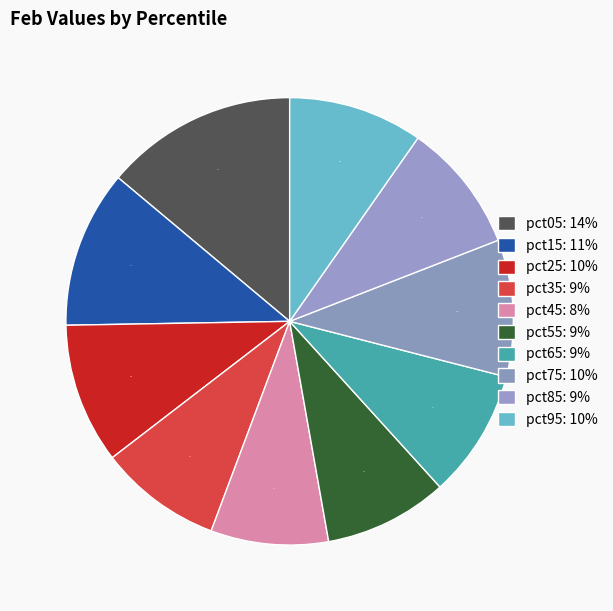

What percentage is the pct05 slice, to the nearest percent?

14%